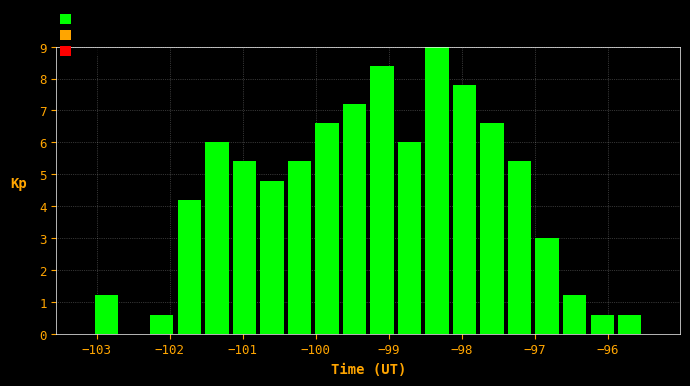

Read against the x-axis, roughly where is the centre of the tallest bar?

-98.3